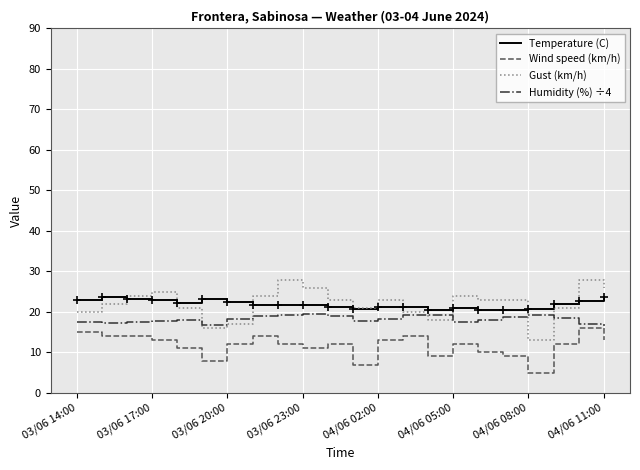

What is the maximum value for Humidity (%) ÷4?

19.5